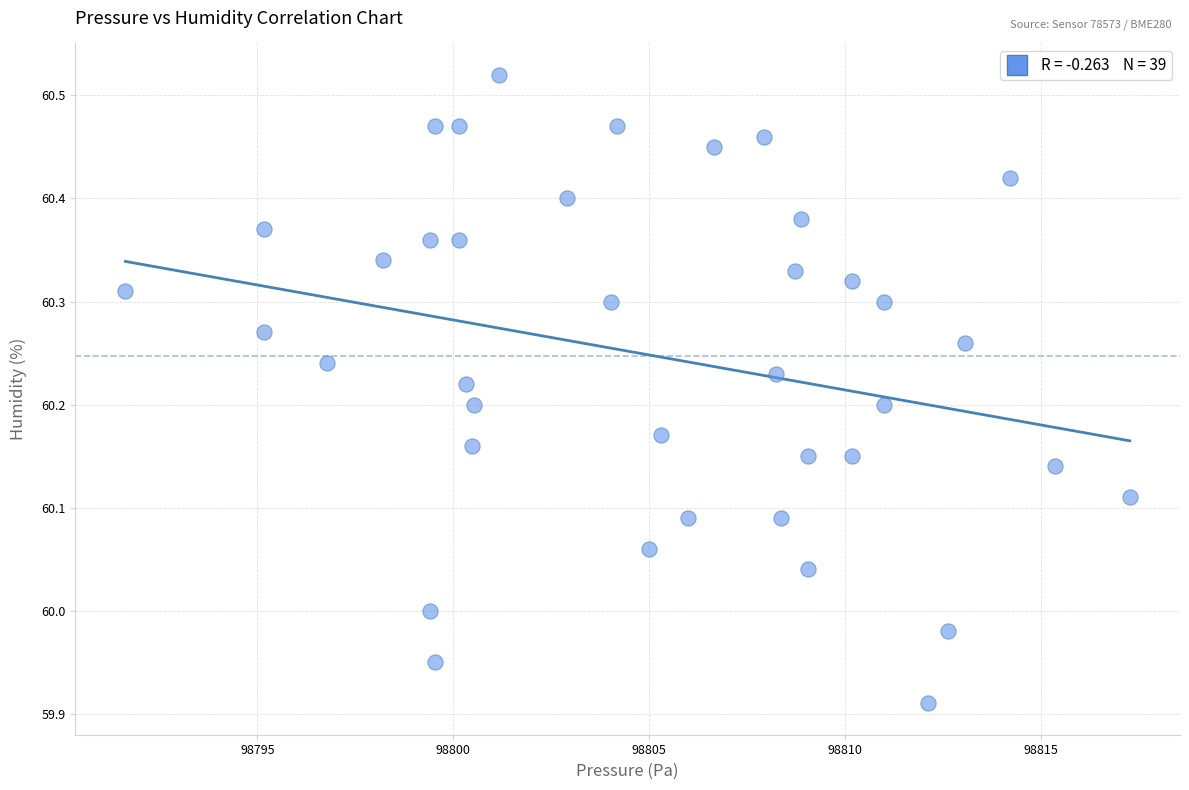

What is the range of Y values (max minus min)?

0.6